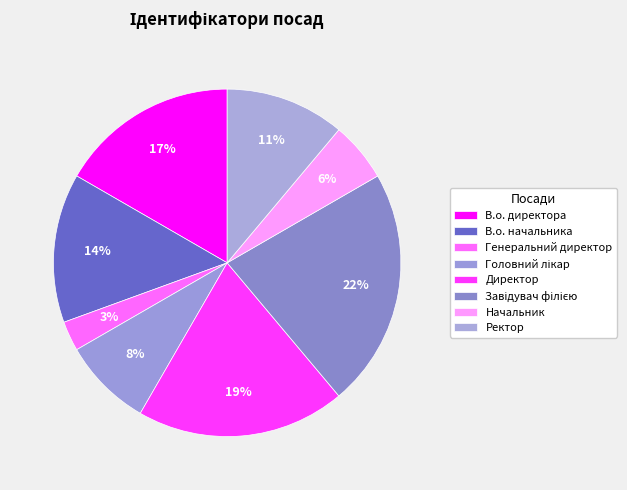

Is В.о. начальника the majority of the pie?

No